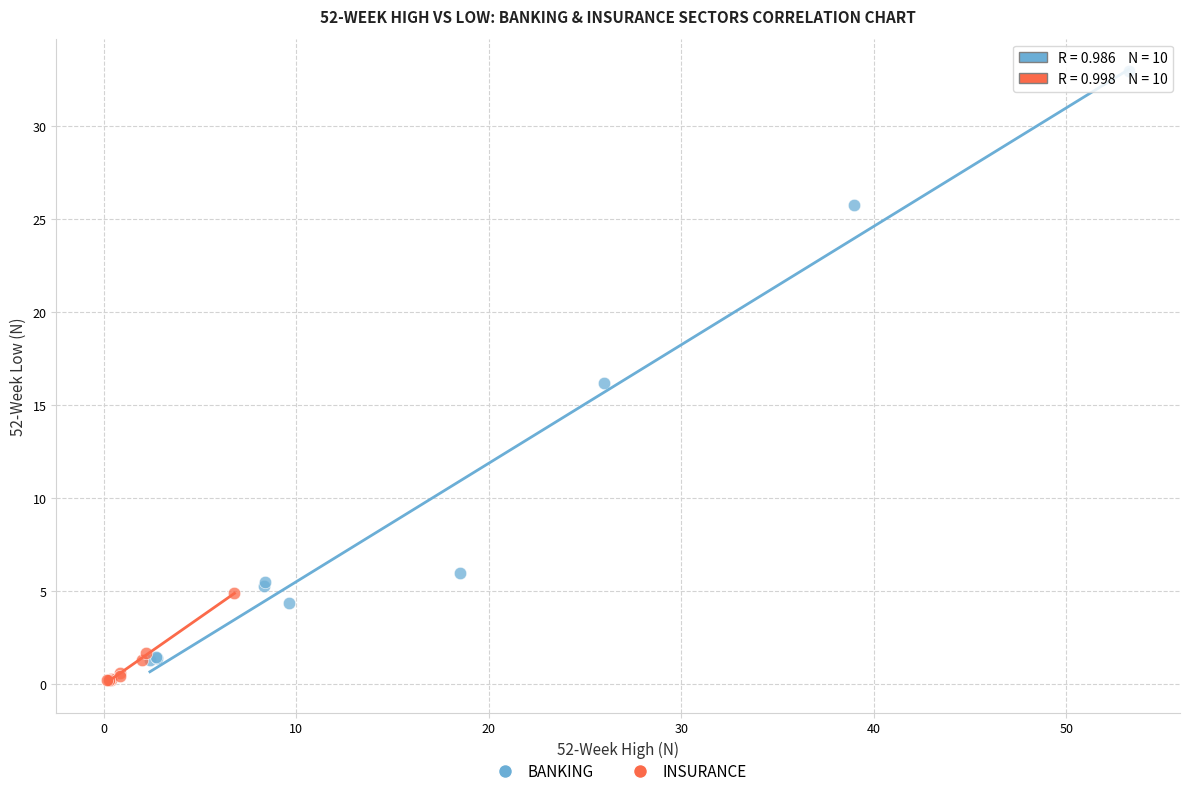

Which series has the widest spread of Y values?

BANKING